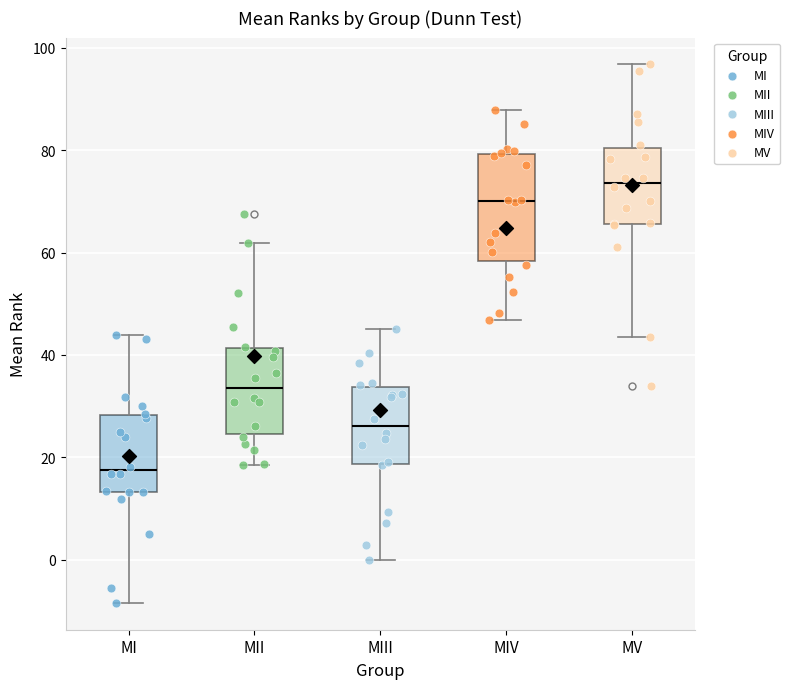

Which box's median line is the highest?

MV